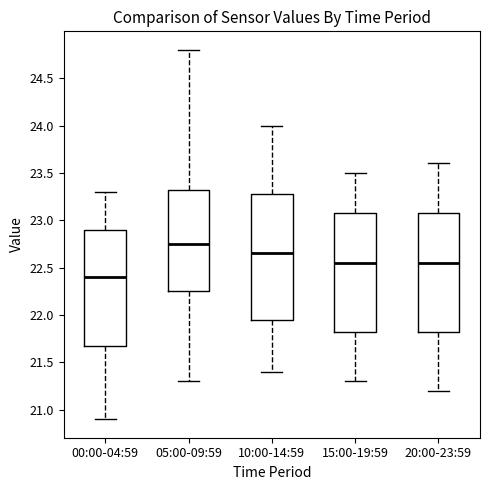

Reading left to right, read every box against the y-axis: the position of its median line, the range the box covers, and the ends of its whiskers. The values are not printed on the chart, so give them approximately, as read against the axis.

00:00-04:59: median 22.40, box 21.70 to 22.90, whiskers 20.90 to 23.30
05:00-09:59: median 22.75, box 22.25 to 23.35, whiskers 21.30 to 24.80
10:00-14:59: median 22.65, box 21.95 to 23.30, whiskers 21.40 to 24.00
15:00-19:59: median 22.55, box 21.85 to 23.10, whiskers 21.30 to 23.50
20:00-23:59: median 22.55, box 21.85 to 23.10, whiskers 21.20 to 23.60